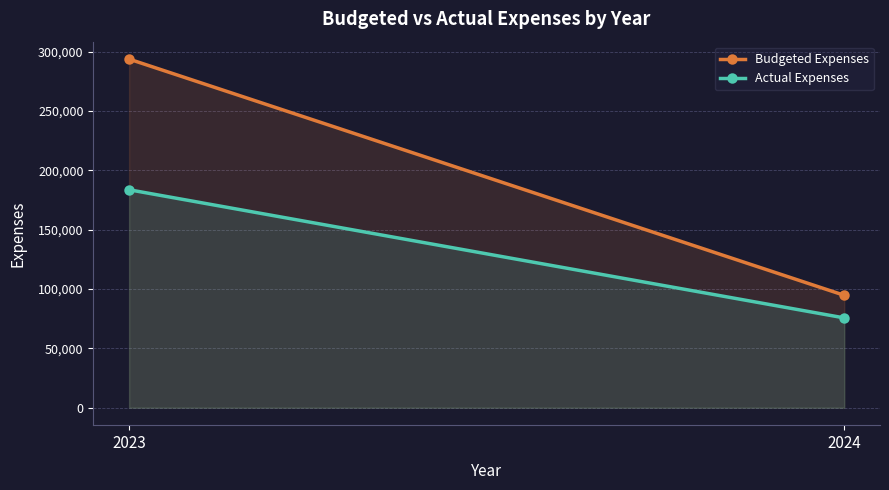

What are all the series names shown in the legend?

Budgeted Expenses, Actual Expenses